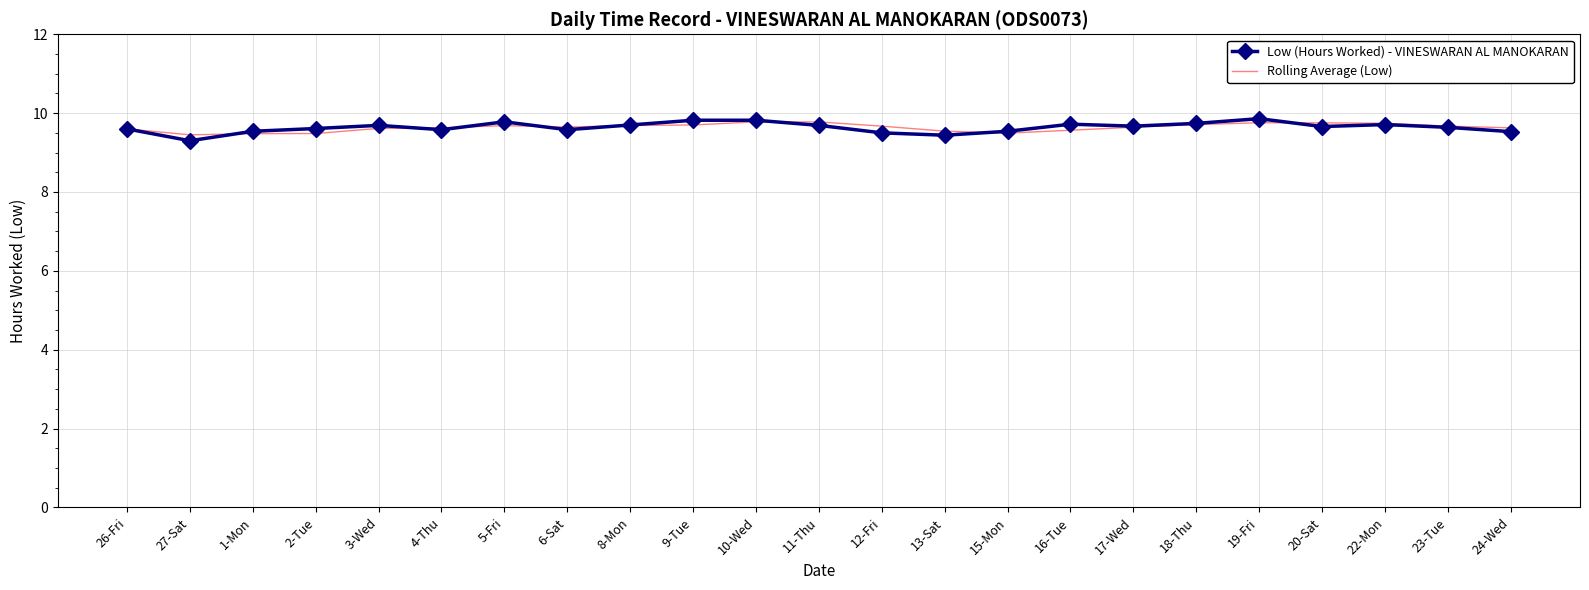

What is the greatest value displayed?

9.9